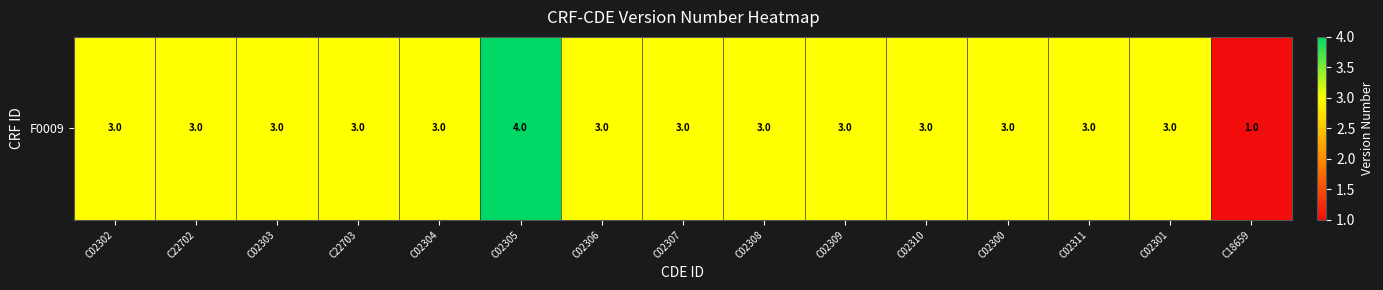

How many data points are less than 3?

1